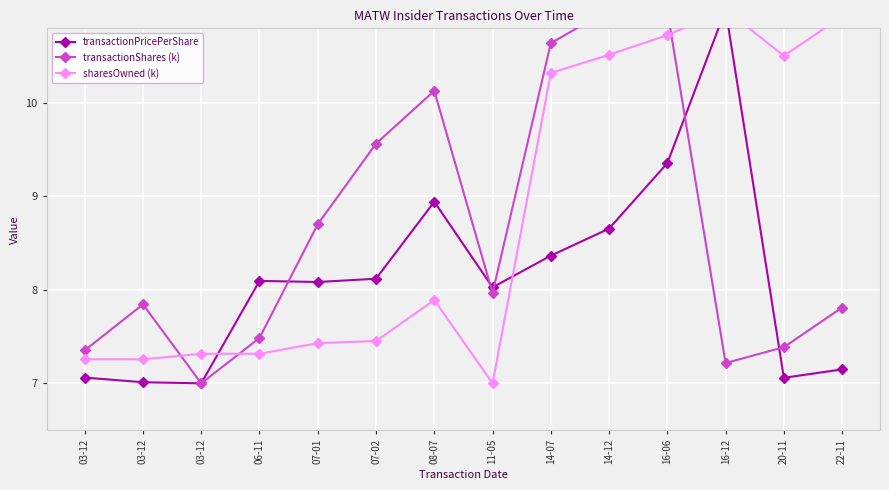

What is the label of the 12th point from the right?

03-12